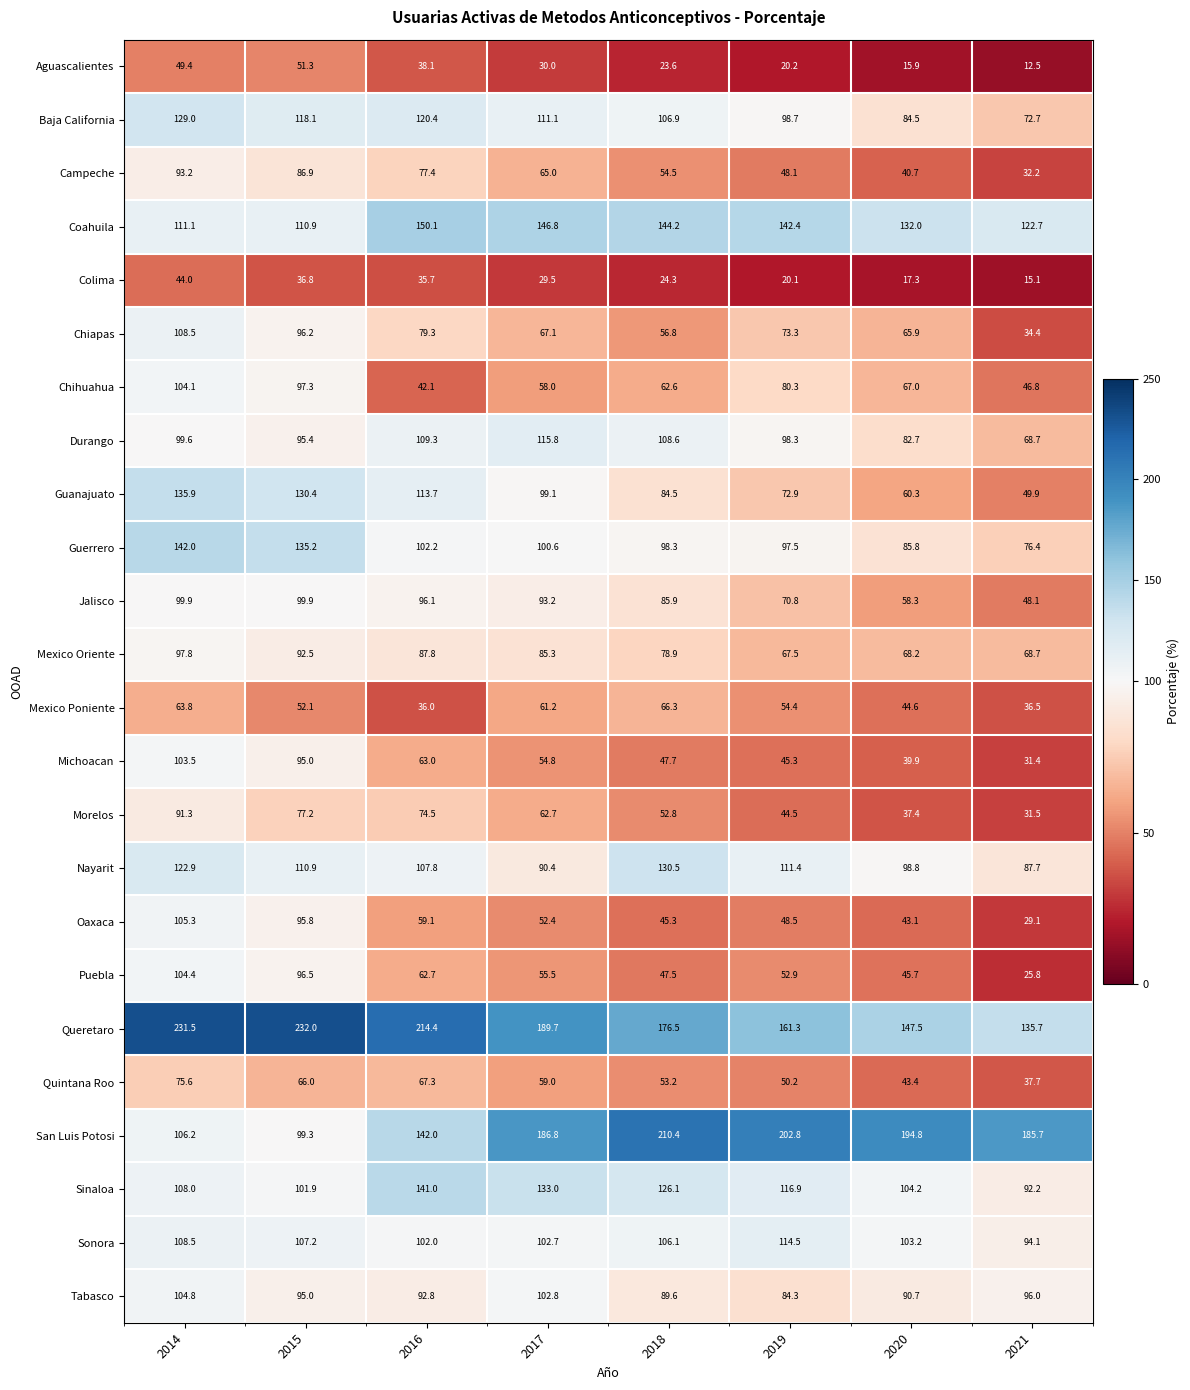

What is the sum of the Guerrero values at 2015 and 2017?

235.8